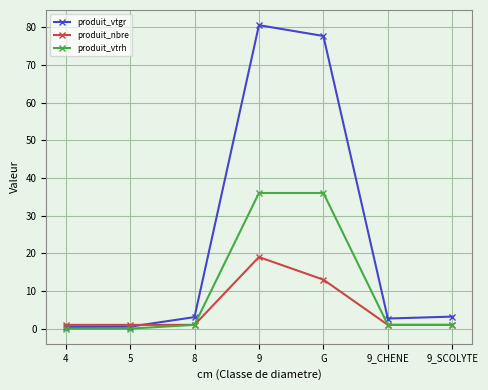

True or false: produit_vtgr has more than 2 interior local peaks.

False